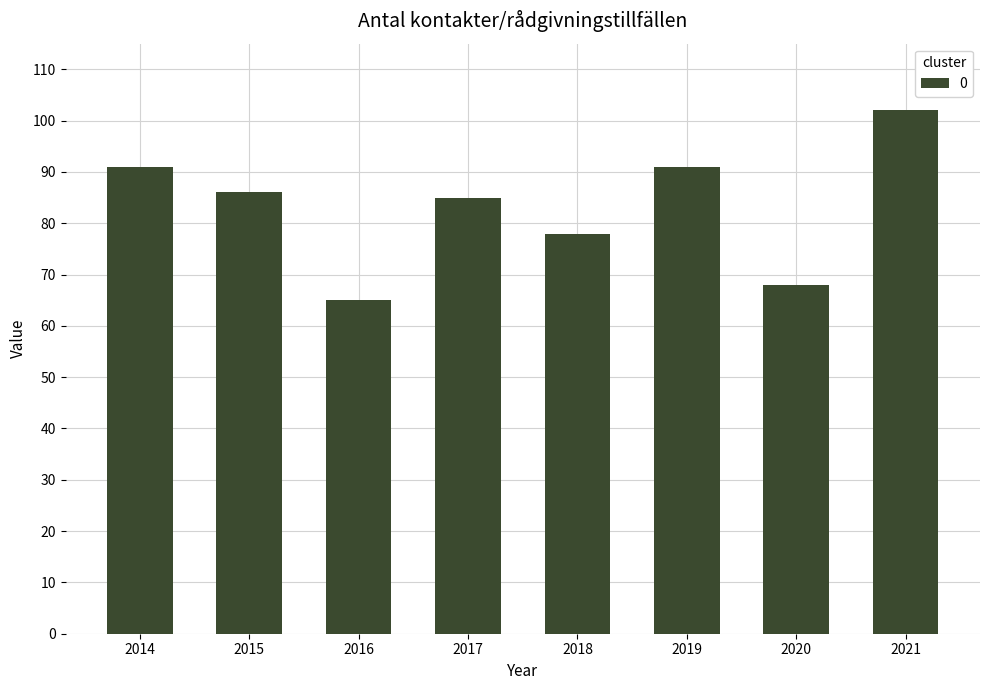

At which label does the data first exceed 86?

2014